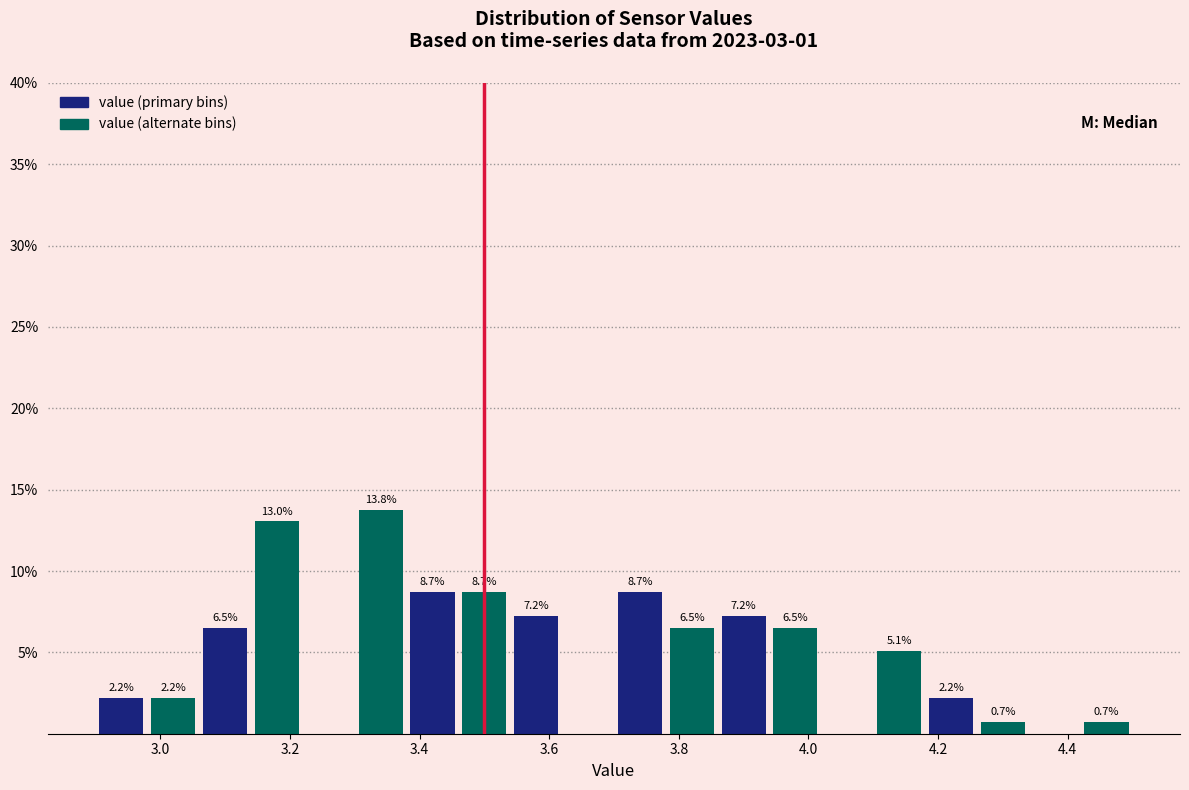

Over which range of the x-axis is the bar tallest?

3.30 to 3.38